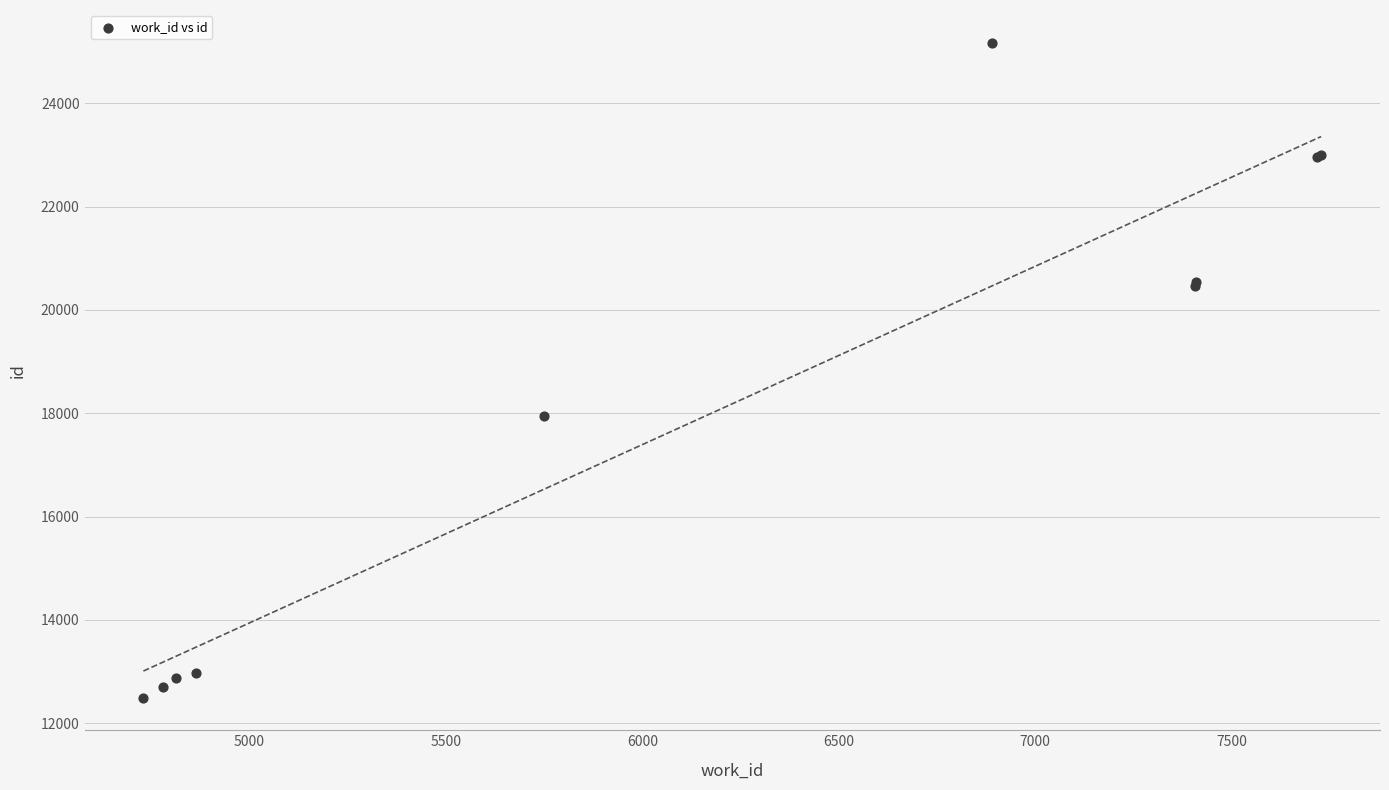

What Y value in the scatter plot is closest to 18835?

17951